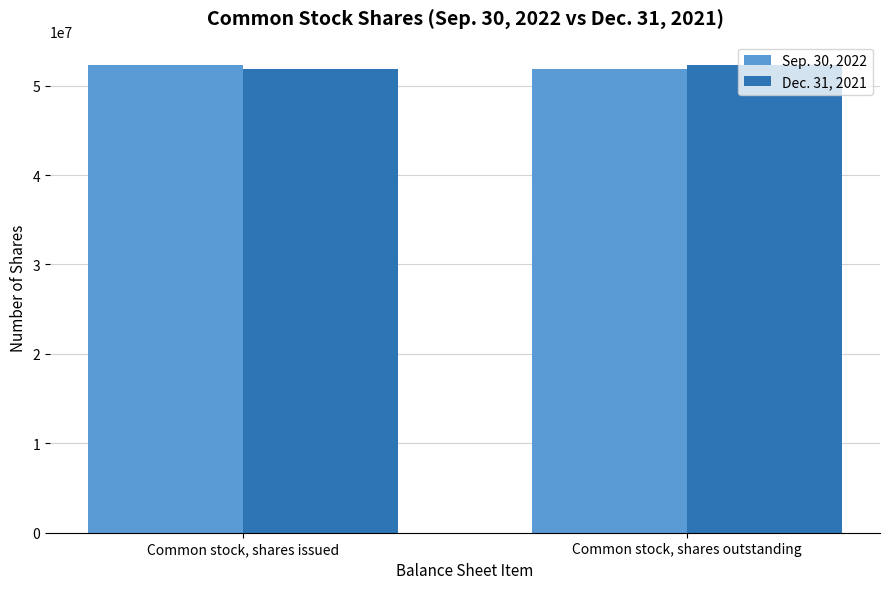

The Sep. 30, 2022 series shows 52304154 at Common stock, shares issued. True or false?

True